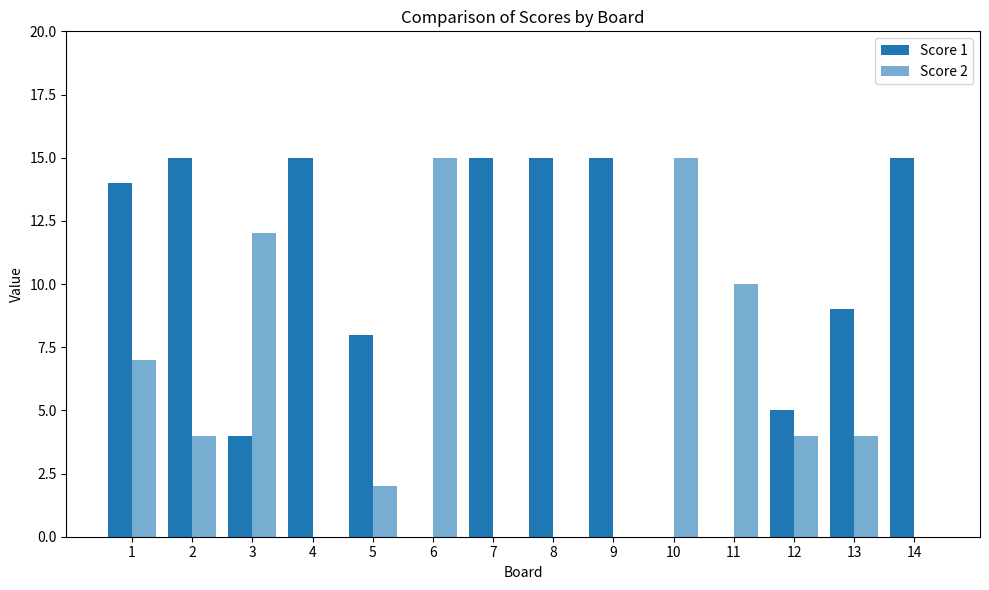

Count the number of data series in this chart.

2